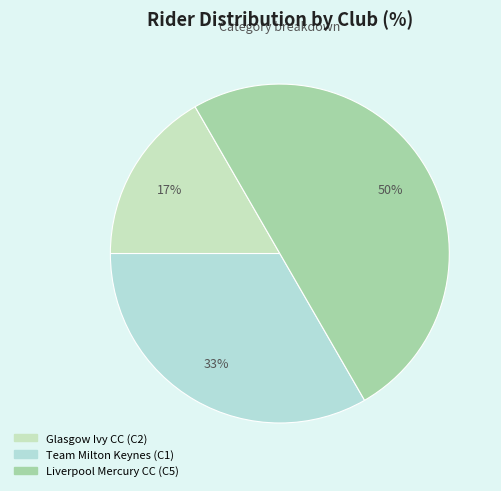

To the nearest percent, what is the combined percentage of Team Milton Keynes (C1) and Liverpool Mercury CC (C5)?

83%